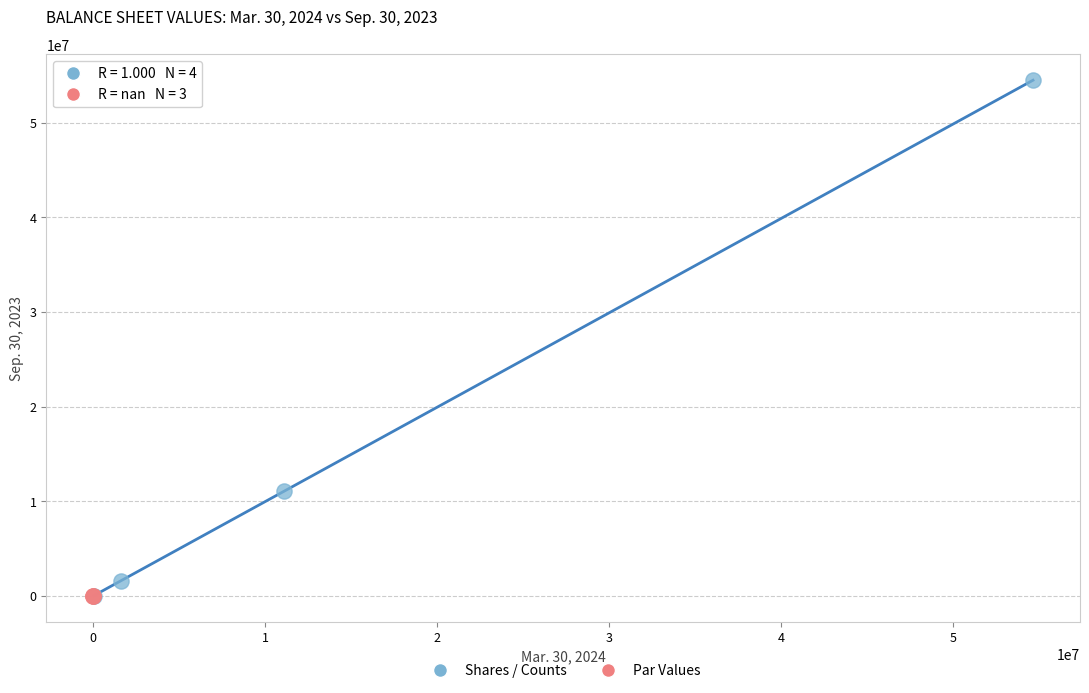

Which series reaches the maximum Y coordinate?

Shares / Counts